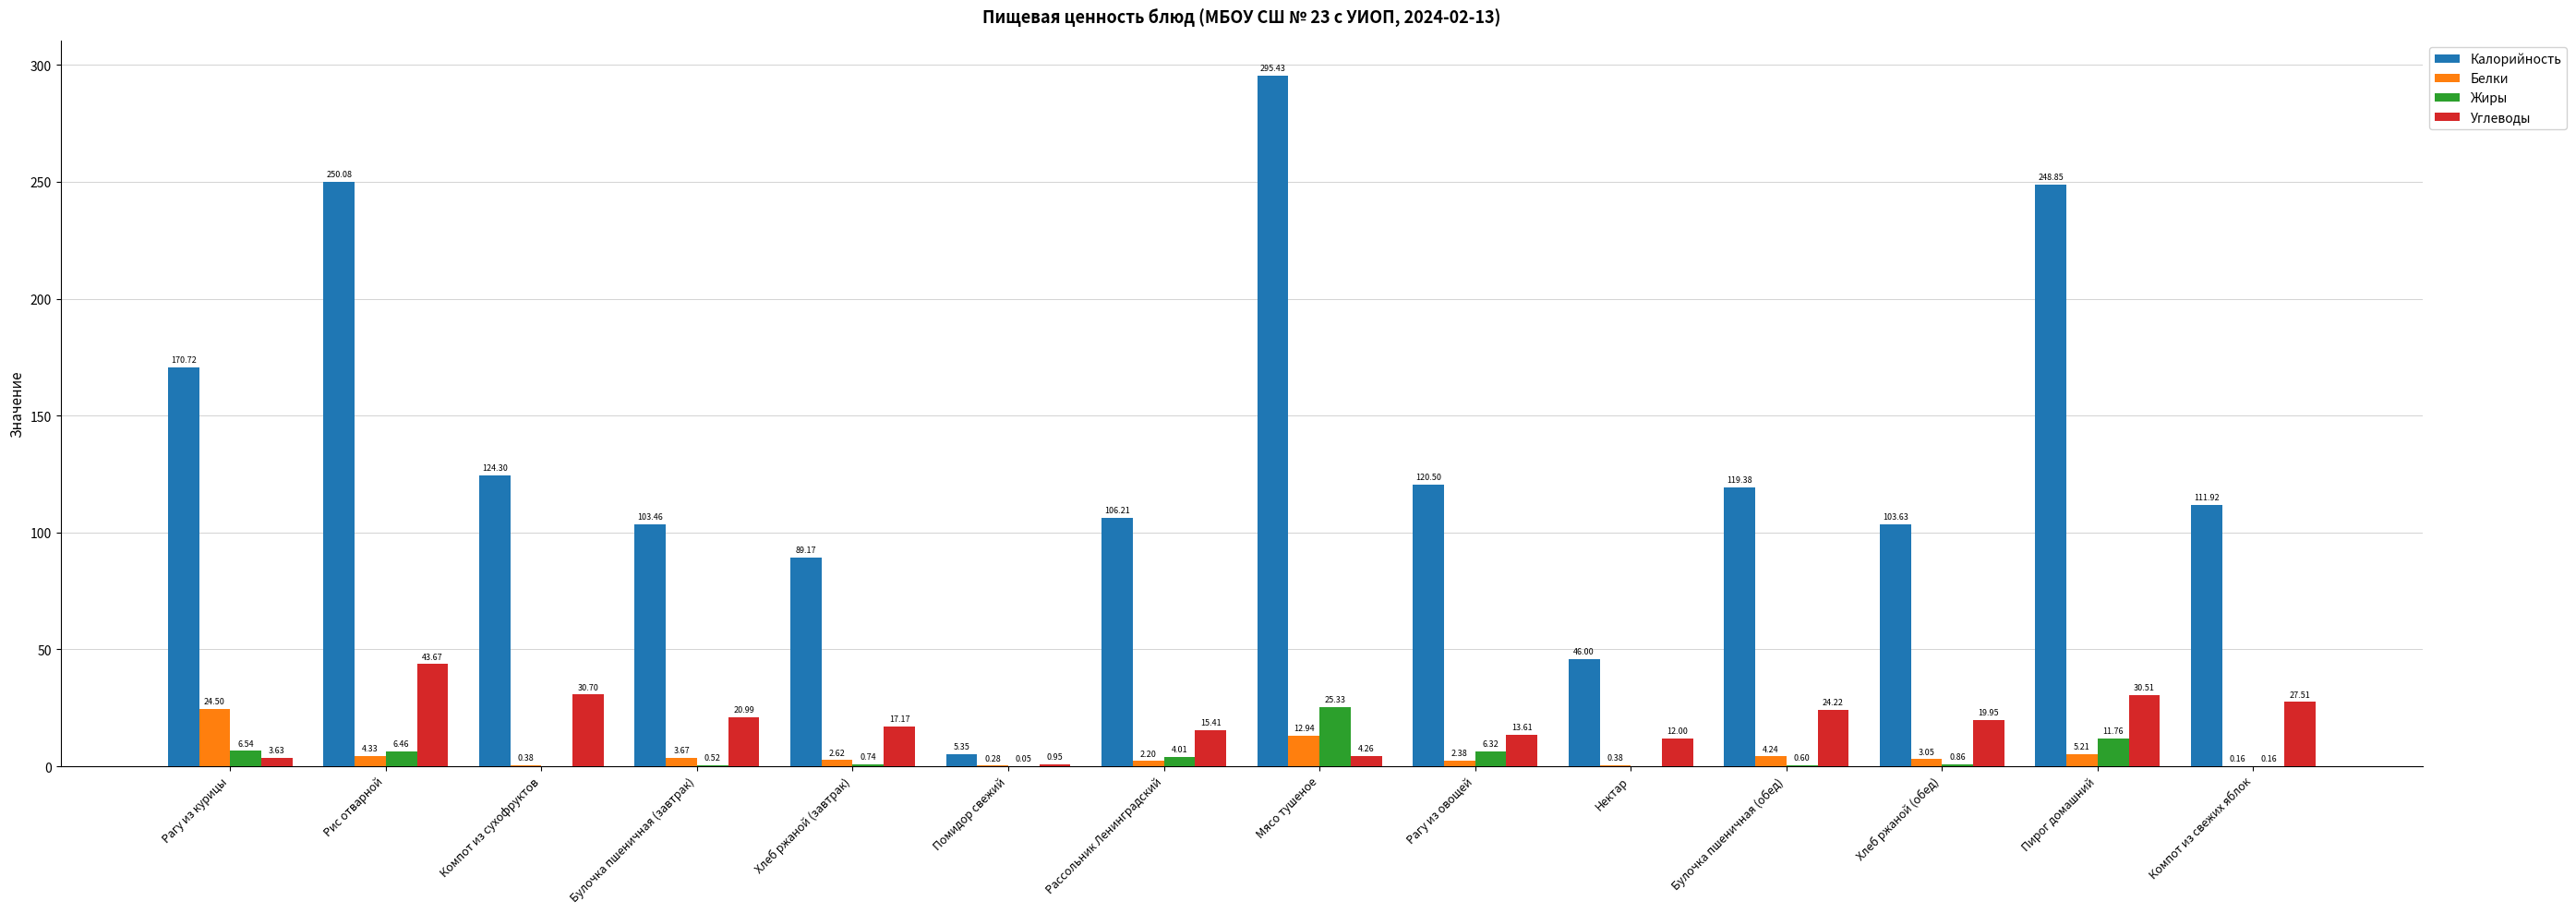

True or false: Белки has a value of 12.9 at Мясо тушеное.

True